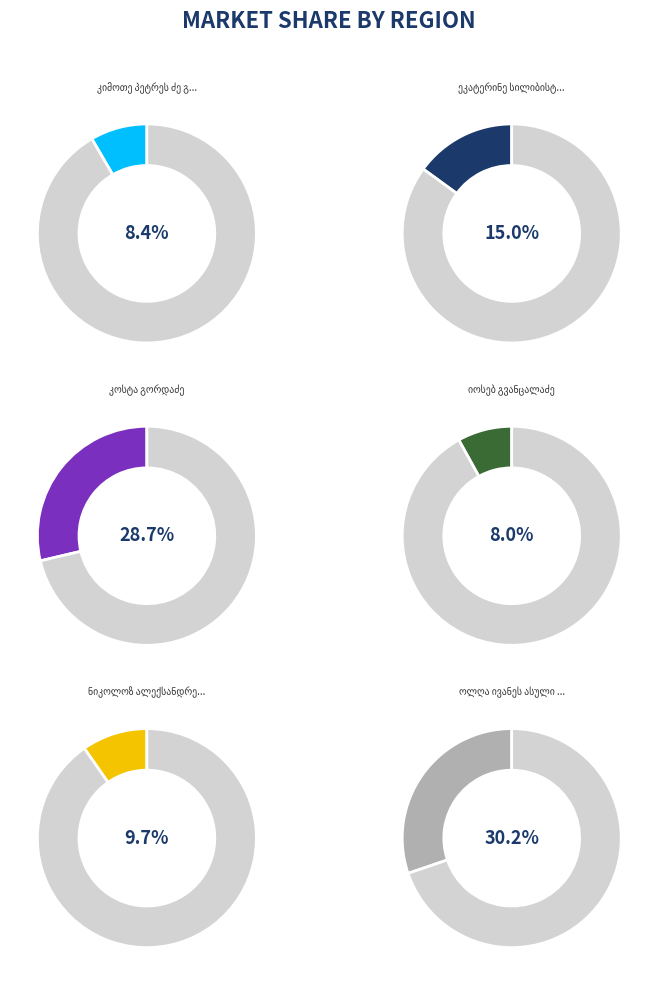

Which slice is the smallest?

იოსებ გვანცალაძე